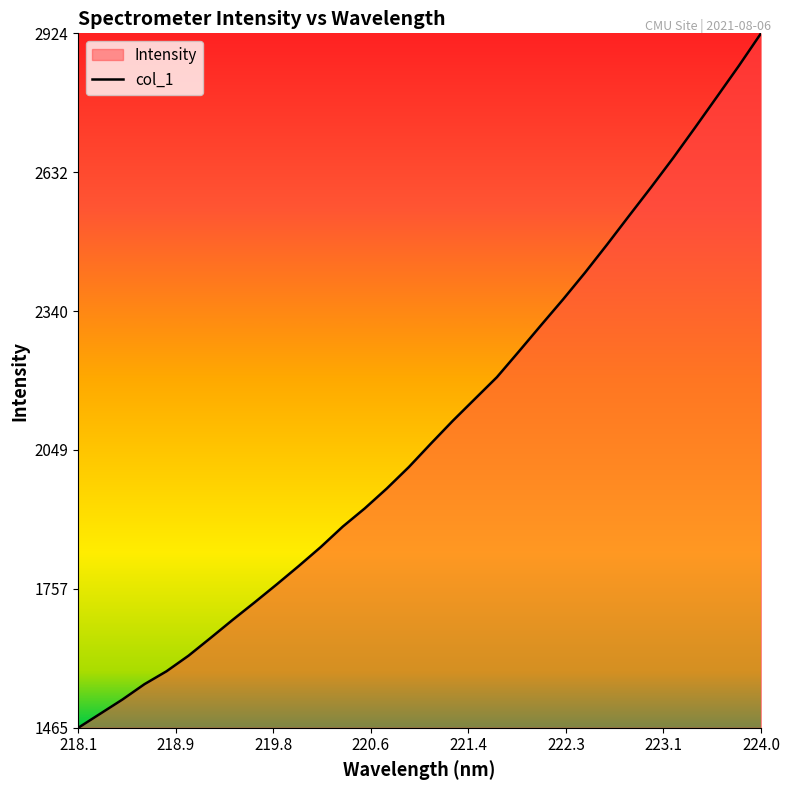

At which category does the chart reach its peak across all series?

224.0